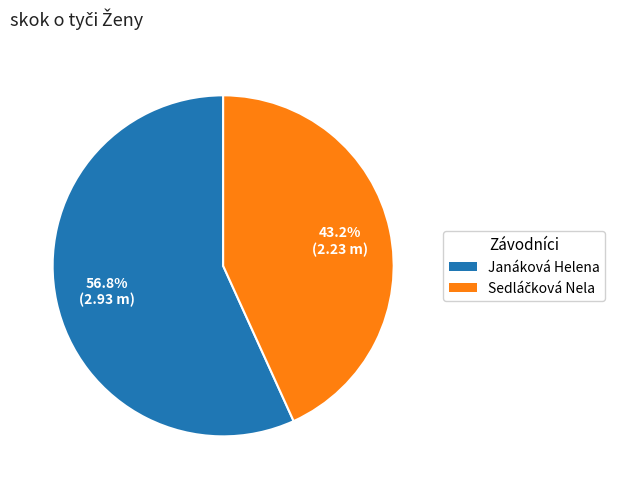

How many slices are in this pie chart?

2